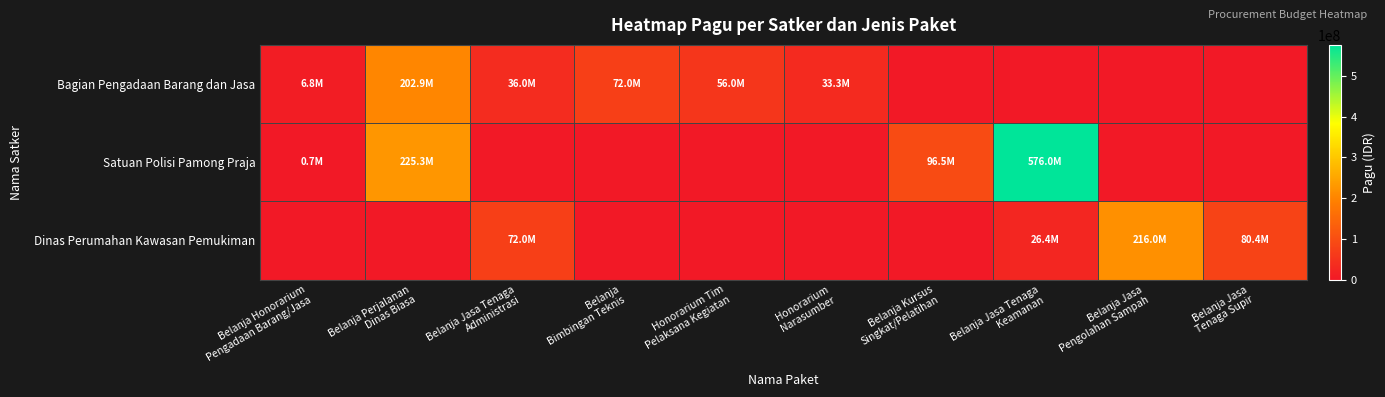

Which label corresponds to the largest value in the chart?

Belanja Jasa Tenaga
Keamanan